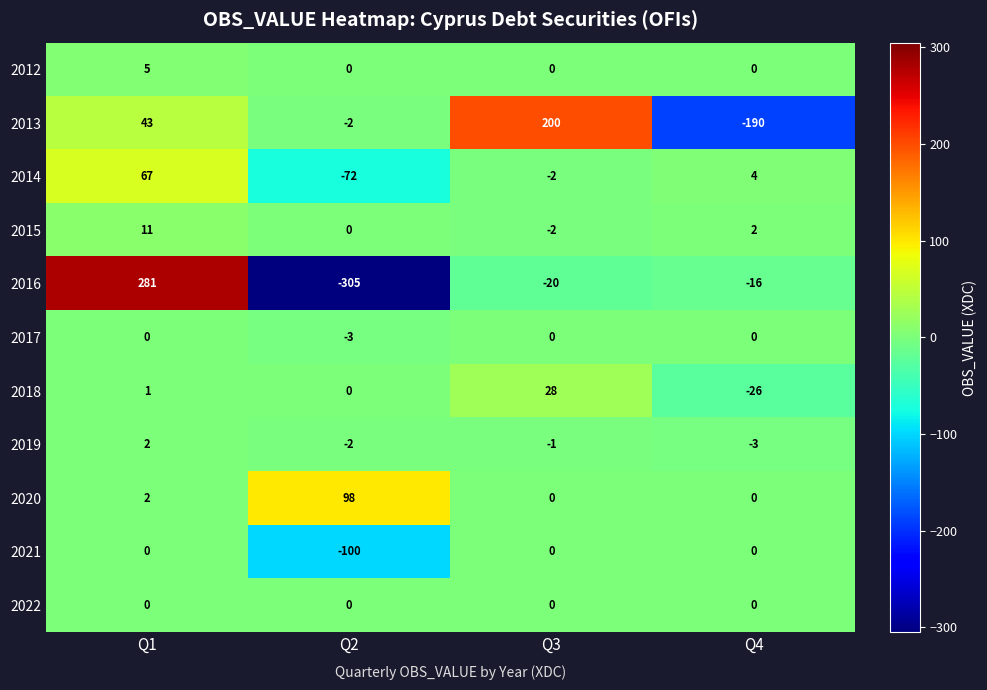

Which series has the widest spread of values?

2016